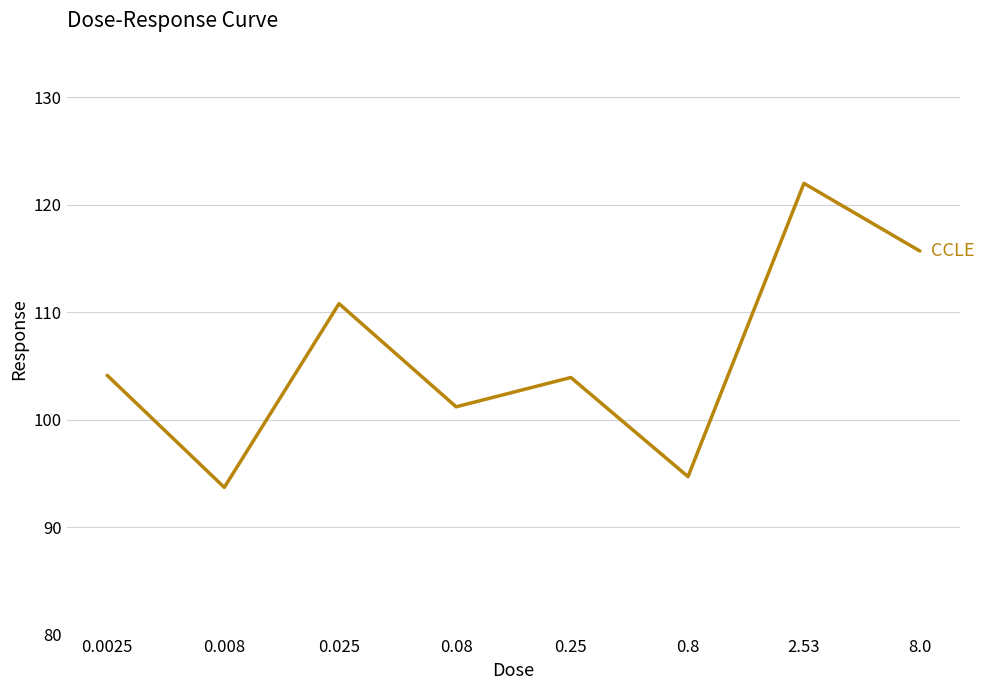

What is the difference between the second highest and second lowest values?

21.0